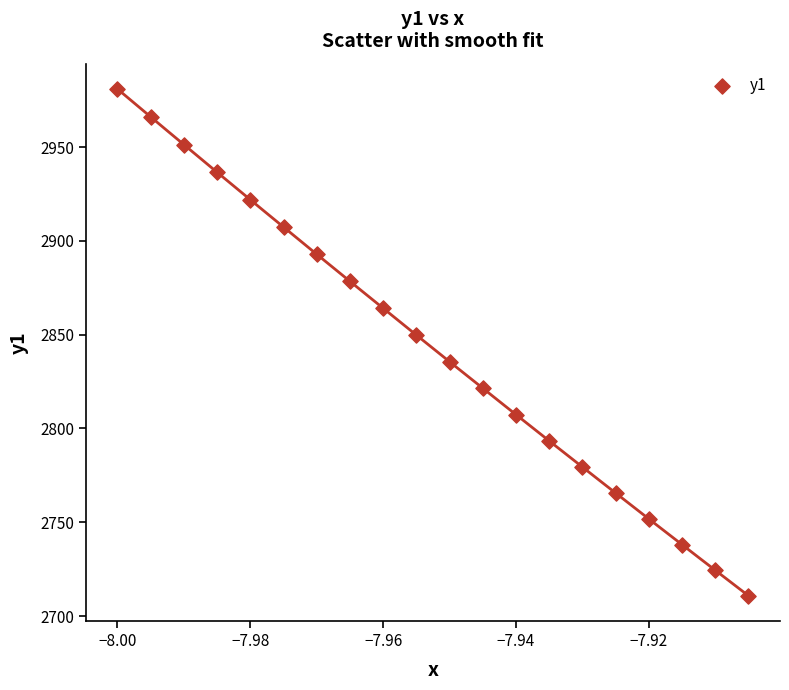

What Y value in the scatter plot is closest to 2845?

2849.8